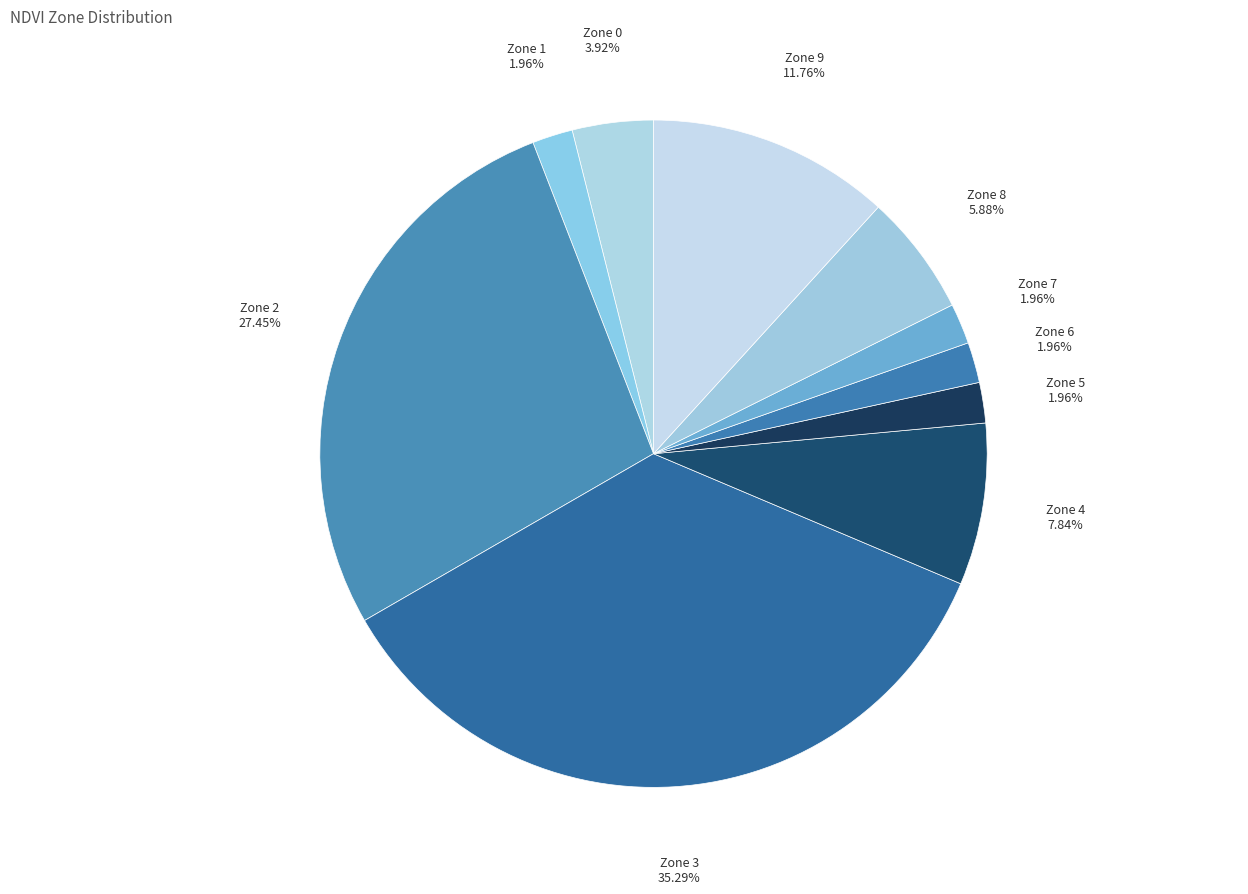

Approximately how many times larger is the value at Zone 1 compared to Zone 0?

0.5